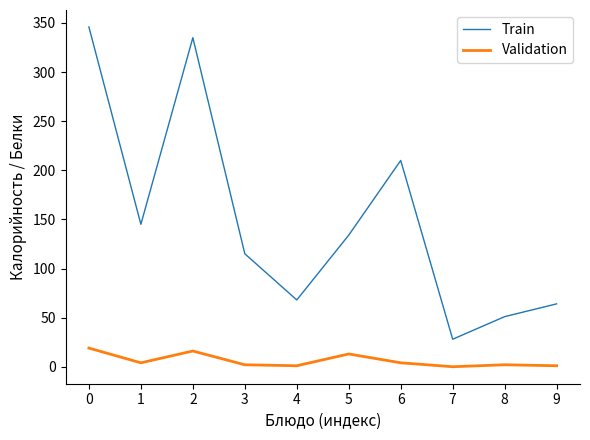

What is the difference between the maximum and minimum values in the Train series?

317.9